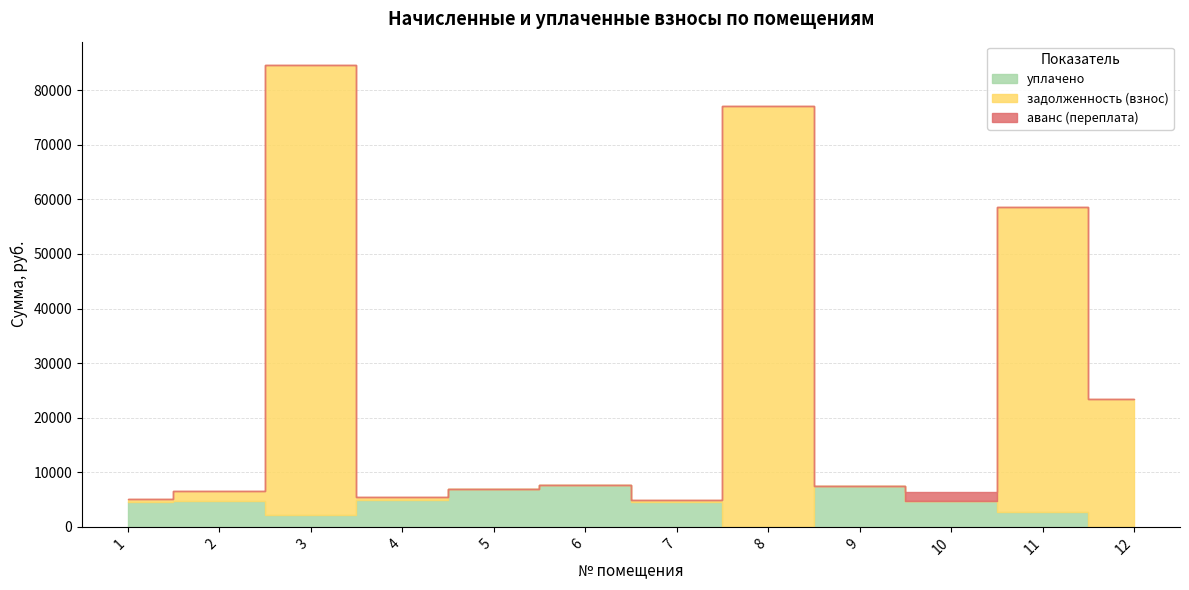

At which category does уплачено reach its first local peak?

2